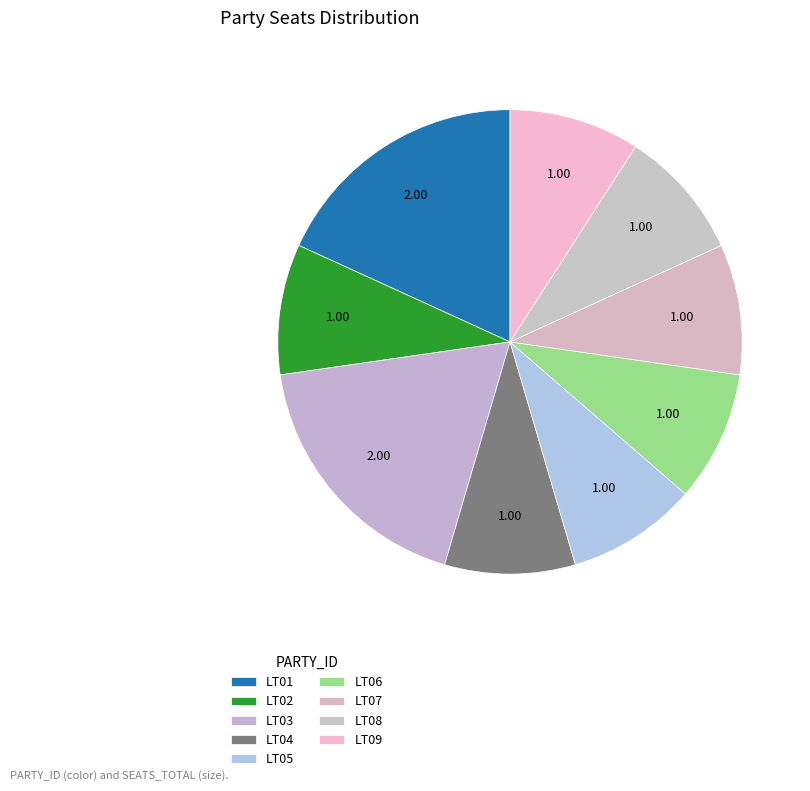

Count the number of slices in the pie.

9